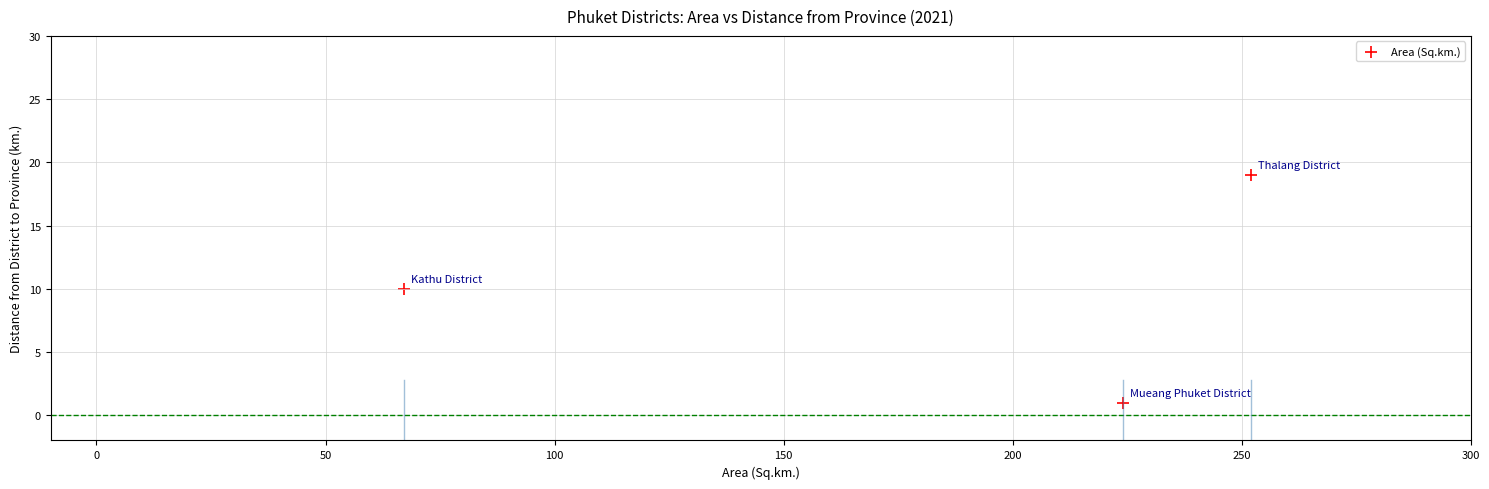

What is the average Y value?

10